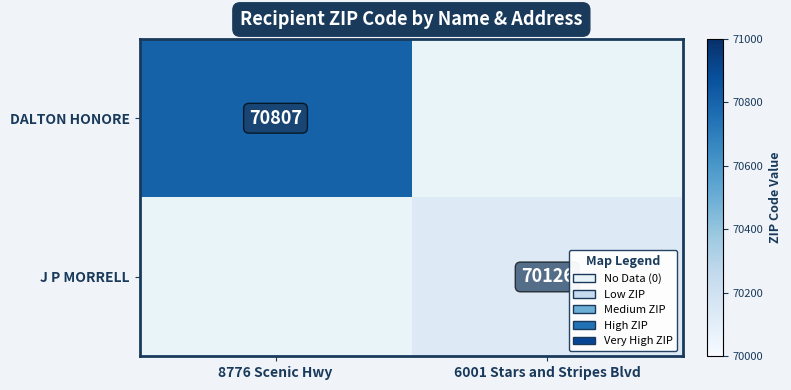

Is it true that DALTON HONORE equals 70807 at 8776 Scenic Hwy?

True